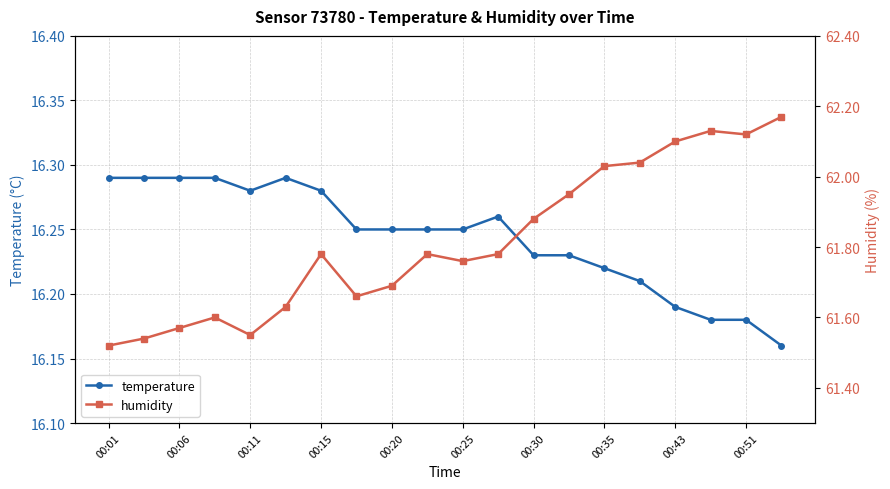

What is the average value of the humidity series?

61.8